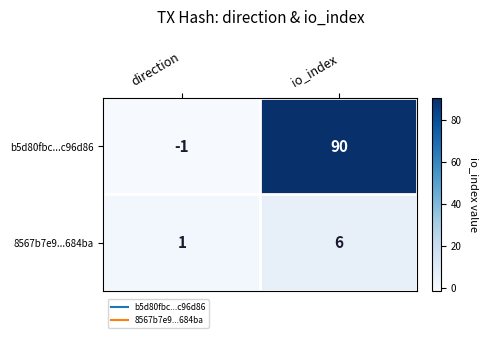

What is the difference between the highest and lowest values at io_index?

84